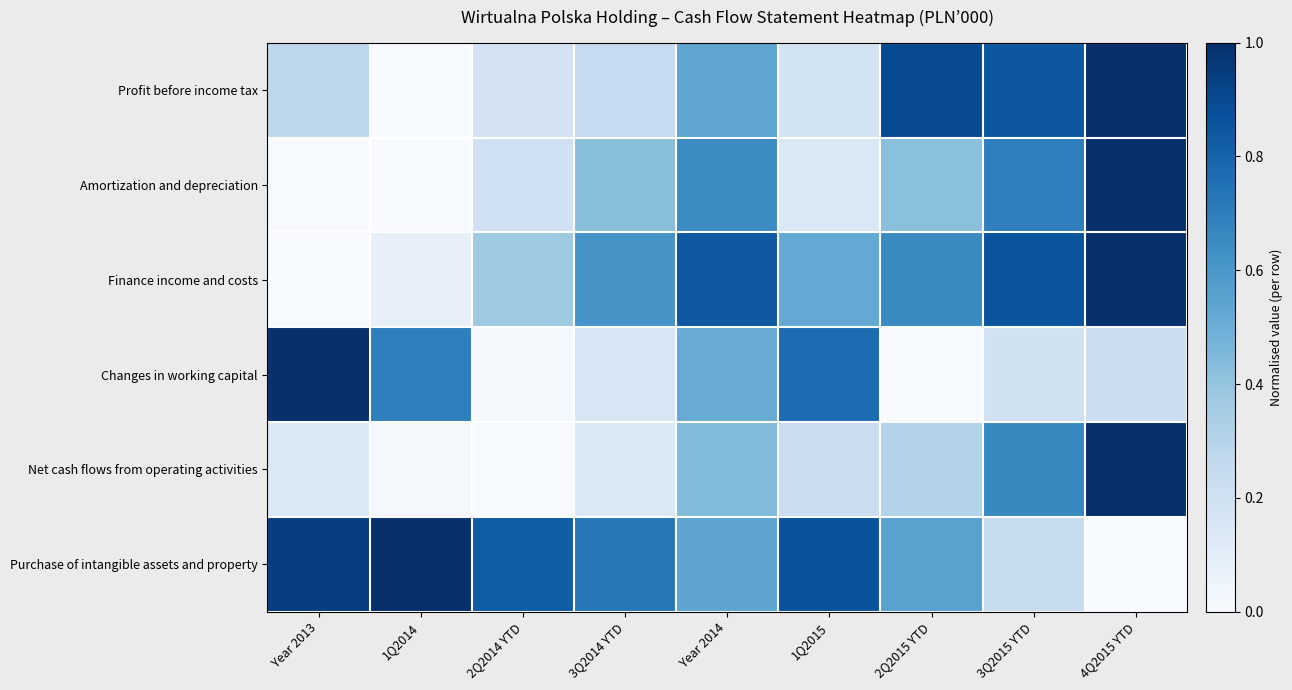

What is the spread (max minus min) of values at 3Q2015 YTD?

0.7